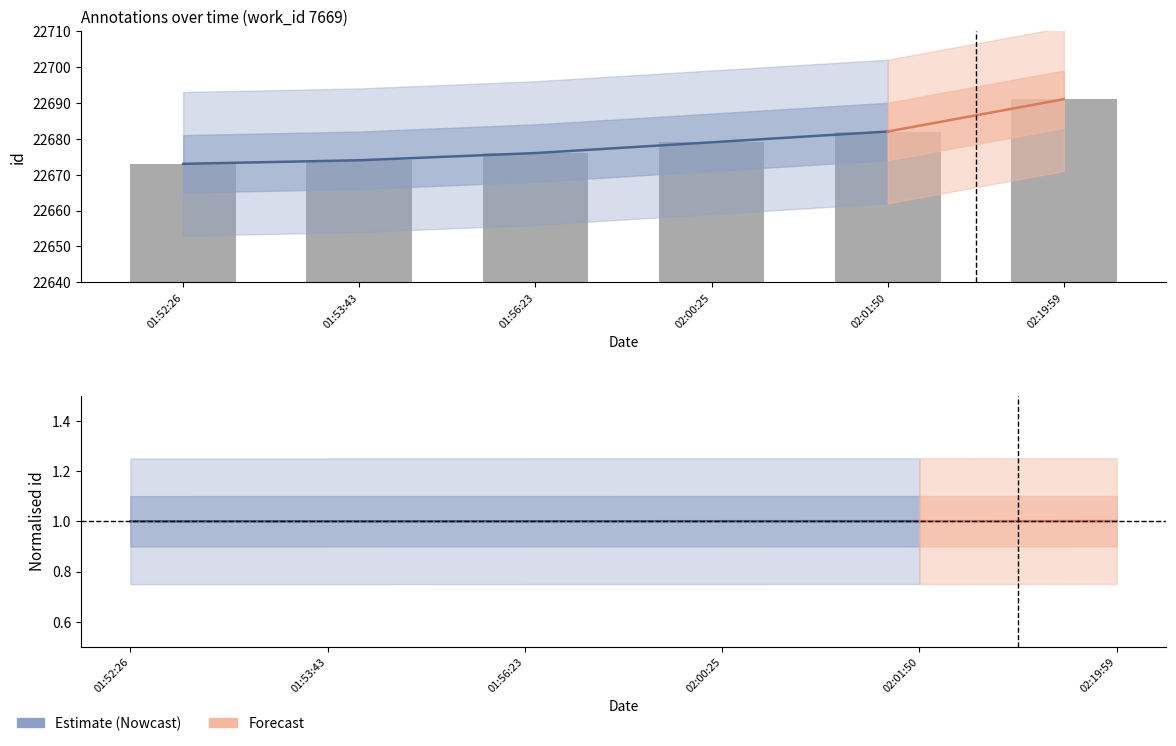

Between 02:00:25 and 02:19:59, which is larger?

02:19:59